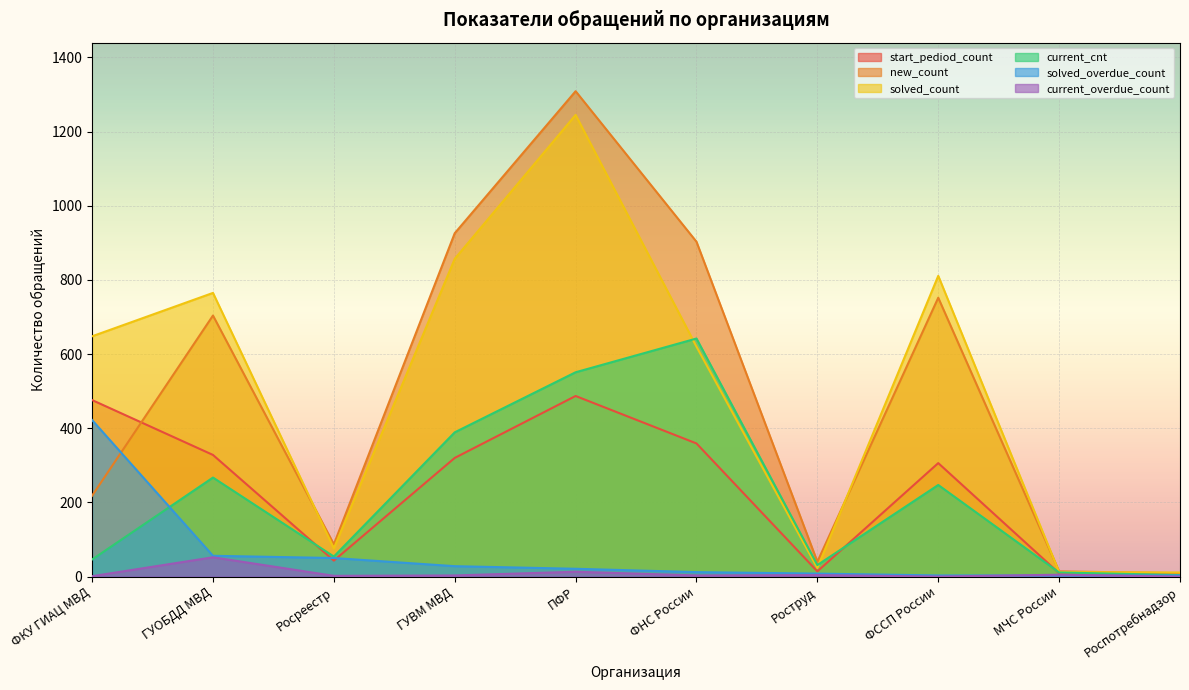

How many data points does each series have?

10